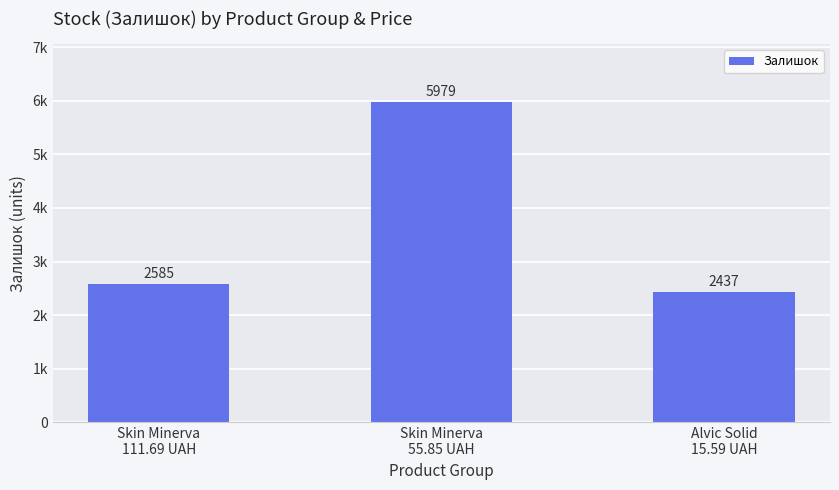

Rank the categories by value from highest to lowest.

Skin Minerva
55.85 UAH, Skin Minerva
111.69 UAH, Alvic Solid
15.59 UAH